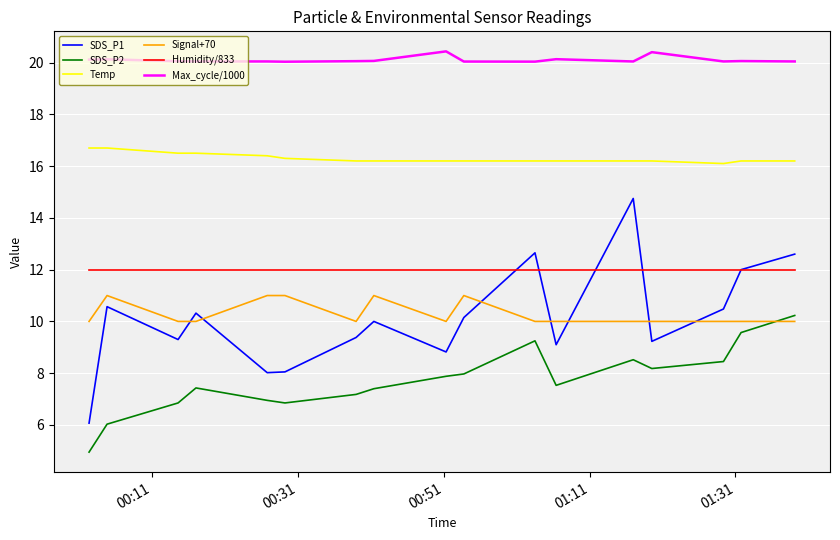

Which series has the largest range (max minus min)?

SDS_P1